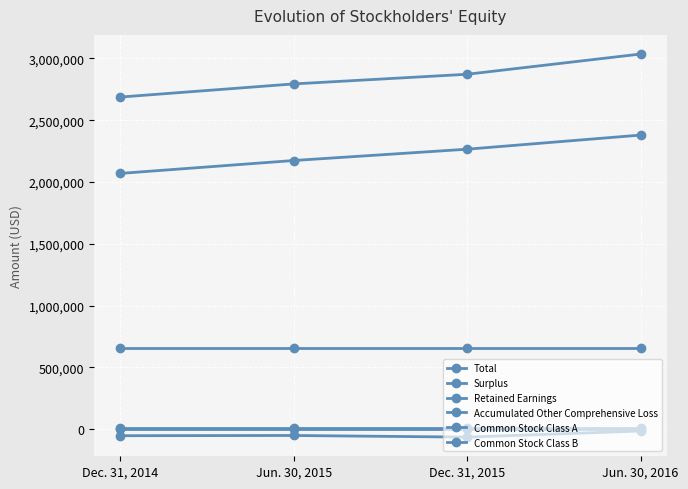

How many lines are shown in the chart?

6